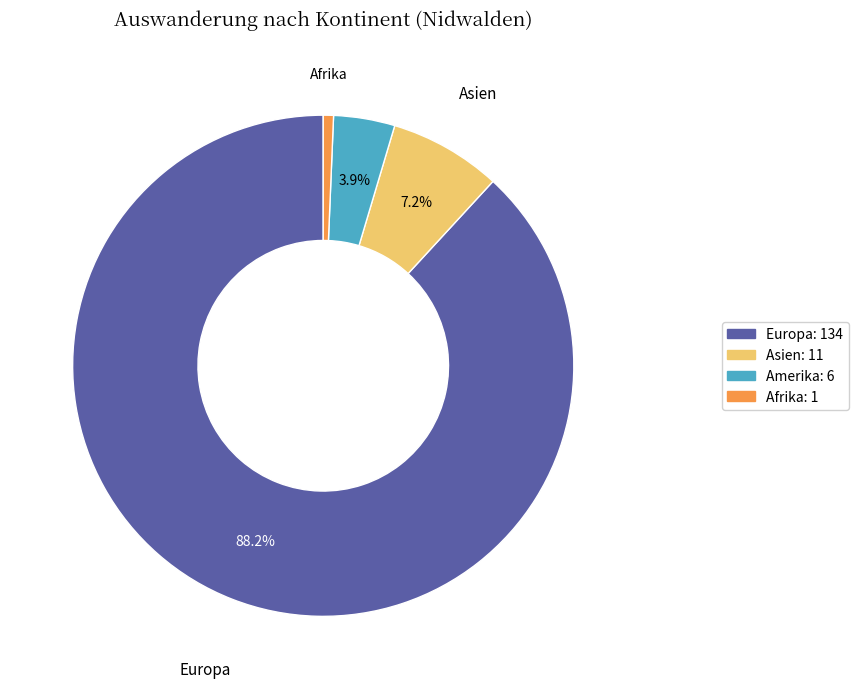

How many slices are in this pie chart?

4